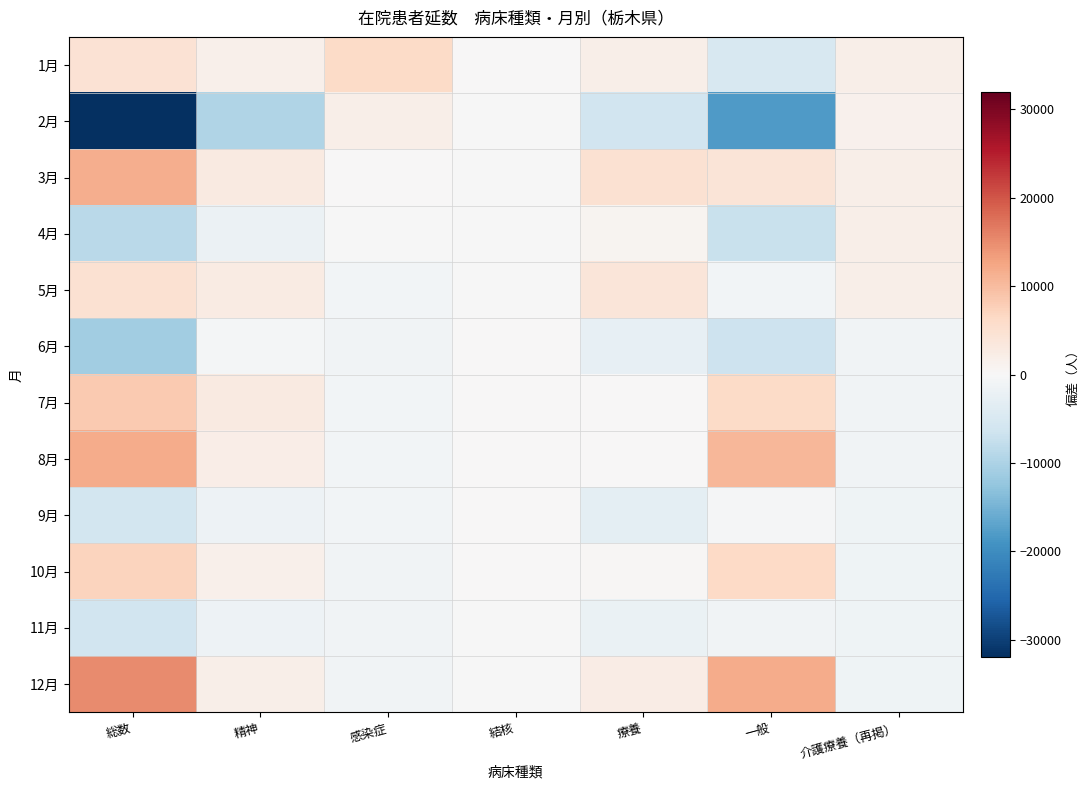

Reading left to right, list all the values displayed in this chart.

1月: 総数=4555.3	精神=1711.3	感染症=6067.4	結核=4.9	療養=1949.1	一般=-5177.4	介護療養（再掲）=1922.8
2月: 総数=-31944.7	精神=-9710.7	感染症=1948.4	結核=-75.1	療養=-6049.9	一般=-18057.4	介護療養（再掲）=1378.8
3月: 総数=11655.3	精神=2746.3	感染症=18.4	結核=-101.1	療養=4761.1	一般=4230.6	介護療養（再掲）=1920.8
4月: 総数=-8696.7	精神=-1903.7	感染症=-216.6	結核=-155.1	療養=767.1	一般=-7188.4	介護療養（再掲）=1786.8
5月: 総数=4872.3	精神=2713.3	感染症=-853.6	結核=-72.1	療養=3853.1	一般=-768.4	介護療養（再掲）=1992.8
6月: 総数=-11014.7	精神=-743.7	感染症=-998.6	結核=38.9	療養=-2640.9	一般=-6670.4	介護療養（再掲）=-1226.2
7月: 総数=8366.3	精神=2878.3	感染症=-982.6	結核=184.9	療養=86.1	一般=6199.6	介護療養（再掲）=-1185.2
8月: 総数=11926.3	精神=2032.3	感染症=-956.6	結核=137.9	療養=32.1	一般=10680.6	介護療養（再掲）=-1245.2
9月: 総数=-5942.7	精神=-1580.7	感染症=-905.6	結核=87.9	療養=-3205.9	一般=-338.4	介護療養（再掲）=-1340.2
10月: 総数=7166.3	精神=1510.3	感染症=-1035.6	結核=112.9	療養=266.1	一般=6312.6	介護療養（再掲）=-1339.2
11月: 総数=-5999.7	精神=-1589.7	感染症=-1045.6	結核=-57.1	療養=-2122.9	一般=-1184.4	介護療養（再掲）=-1349.2
12月: 総数=15056.3	精神=1936.3	感染症=-1039.6	結核=-107.1	療養=2305.1	一般=11961.6	介護療養（再掲）=-1316.2